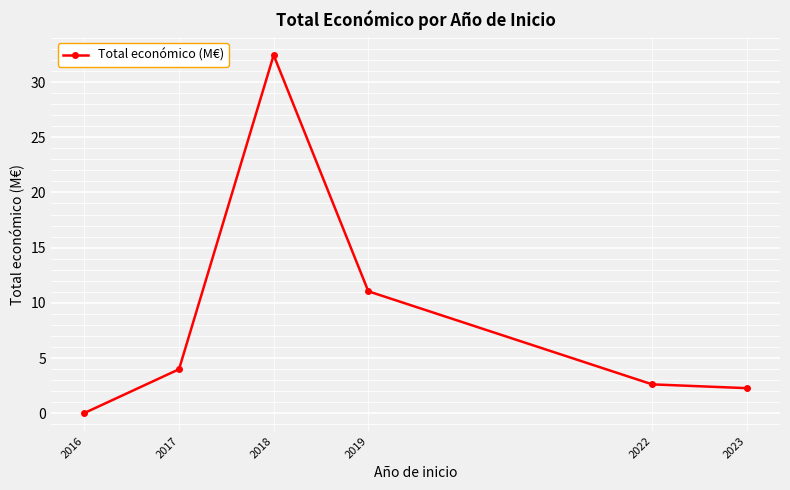

Which category has the highest value across all series?

2018